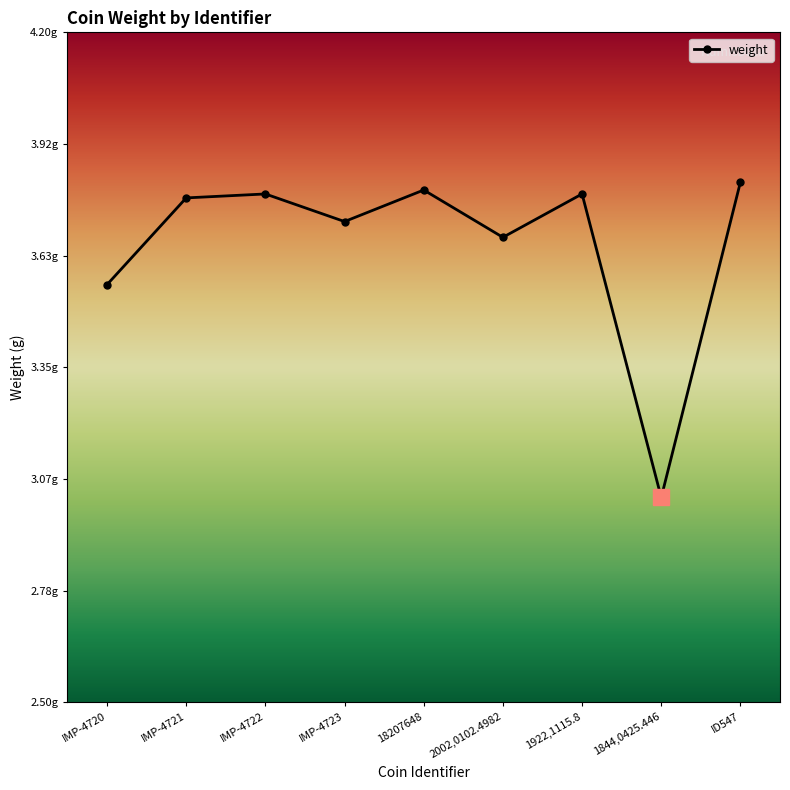

Which label corresponds to the smallest value in the chart?

1844,0425.446